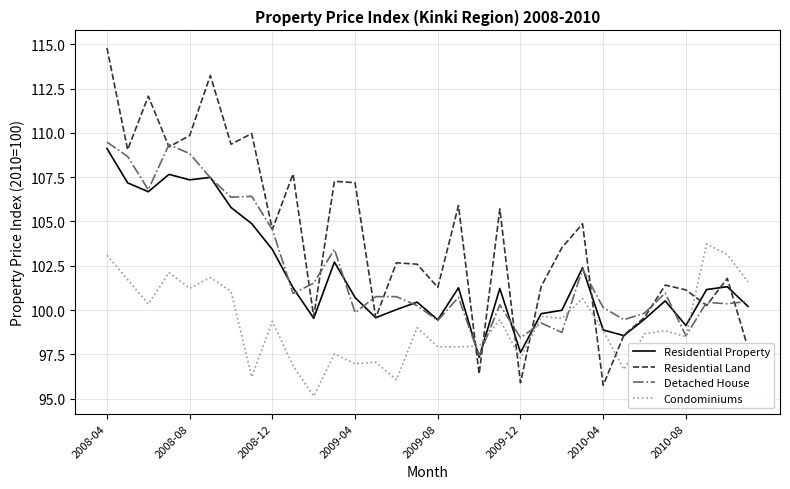

Does the chart have visible grid lines?

Yes